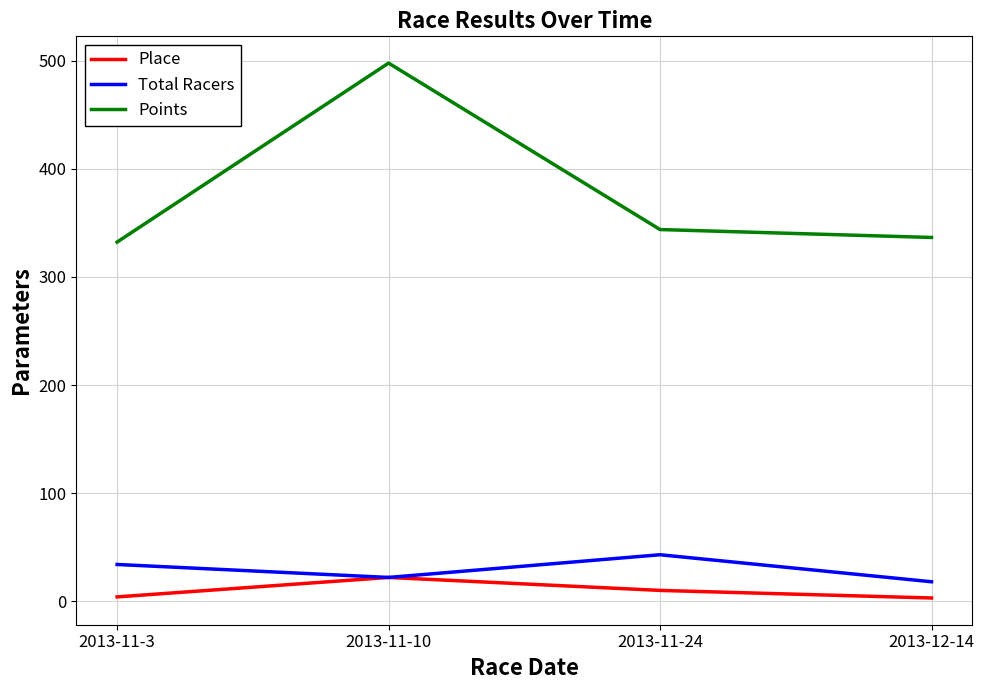

Which category has the highest value across all series?

2013-11-10